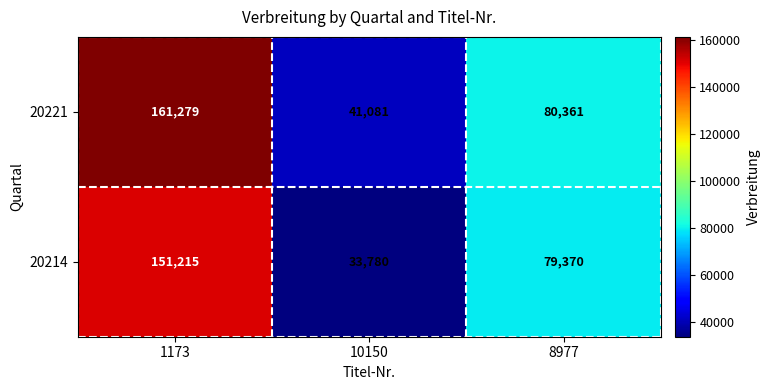

How many distinct data groups are displayed?

2